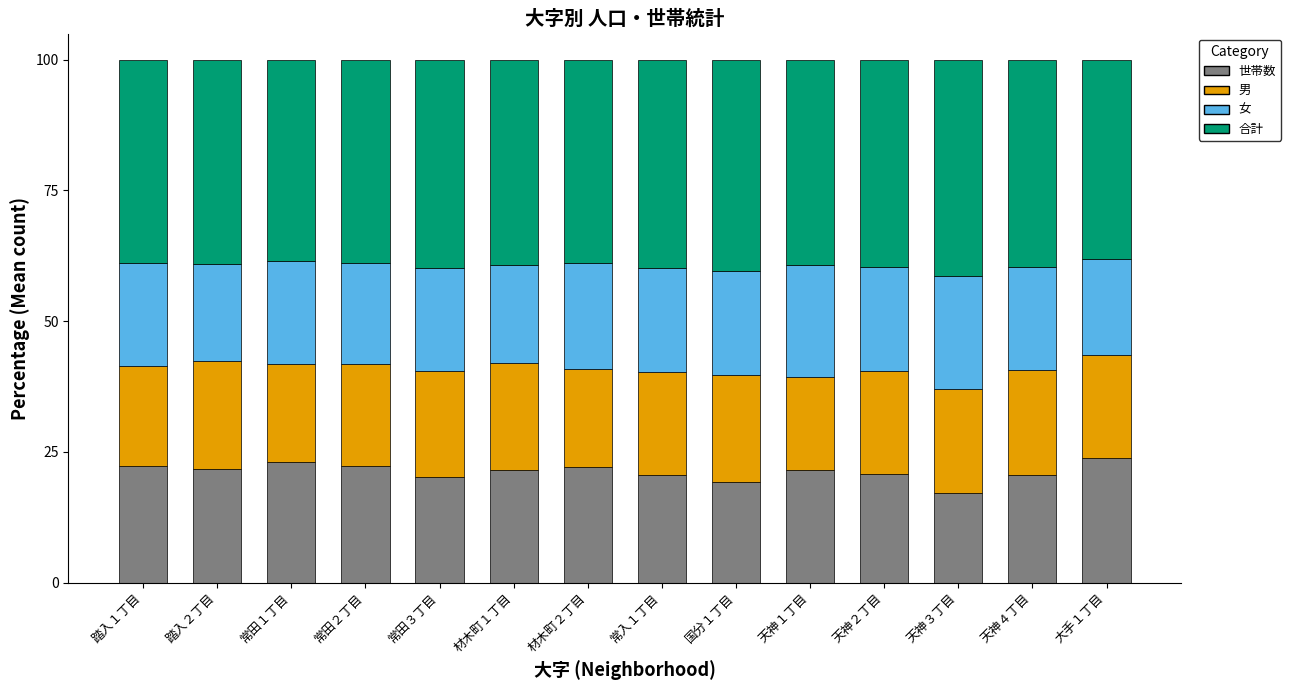

Are the bars horizontal?

No